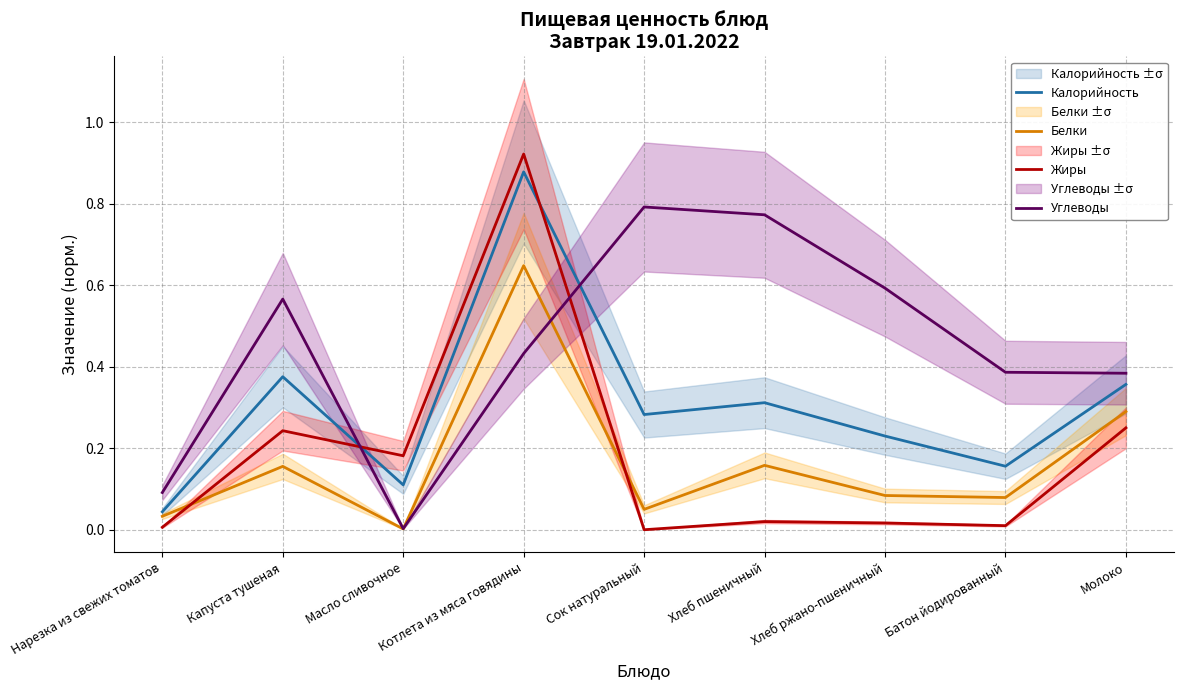

How many lines are shown in the chart?

4